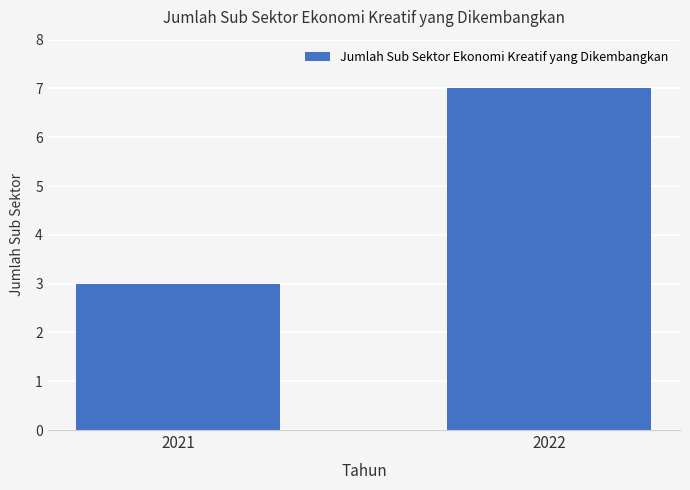

At which category does the chart reach its peak across all series?

2022